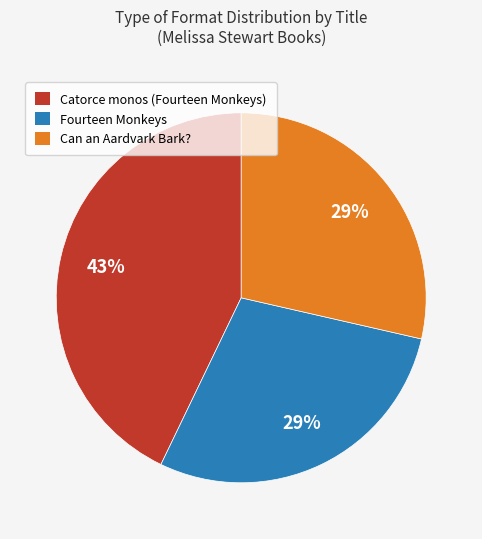

Count the number of slices in the pie.

3